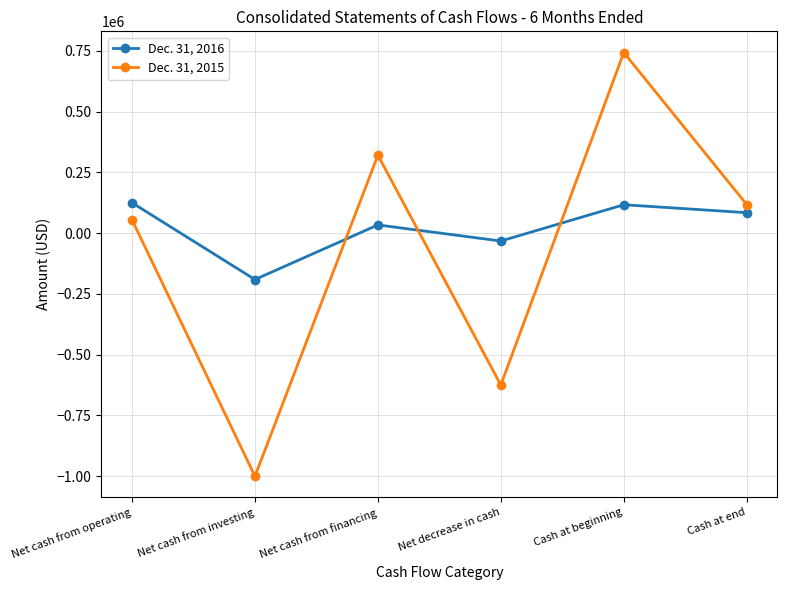

Is the value of Dec. 31, 2016 at Net cash from financing greater than the value of Dec. 31, 2015 at Net cash from financing?

No